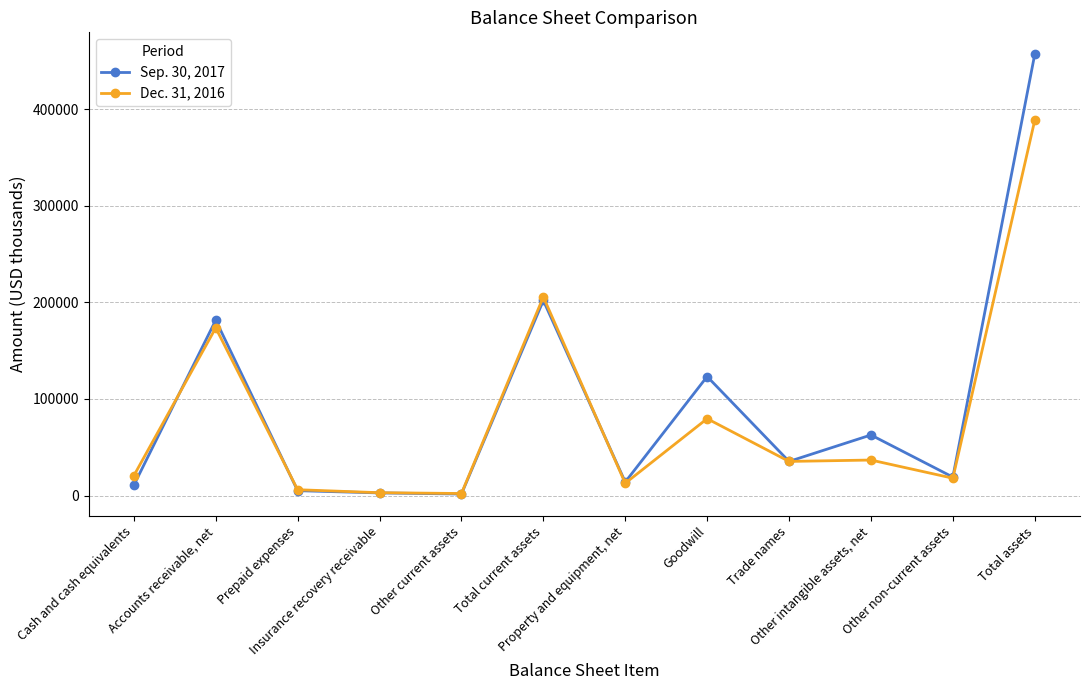

At which category does Dec. 31, 2016 reach its first local peak?

Accounts receivable, net